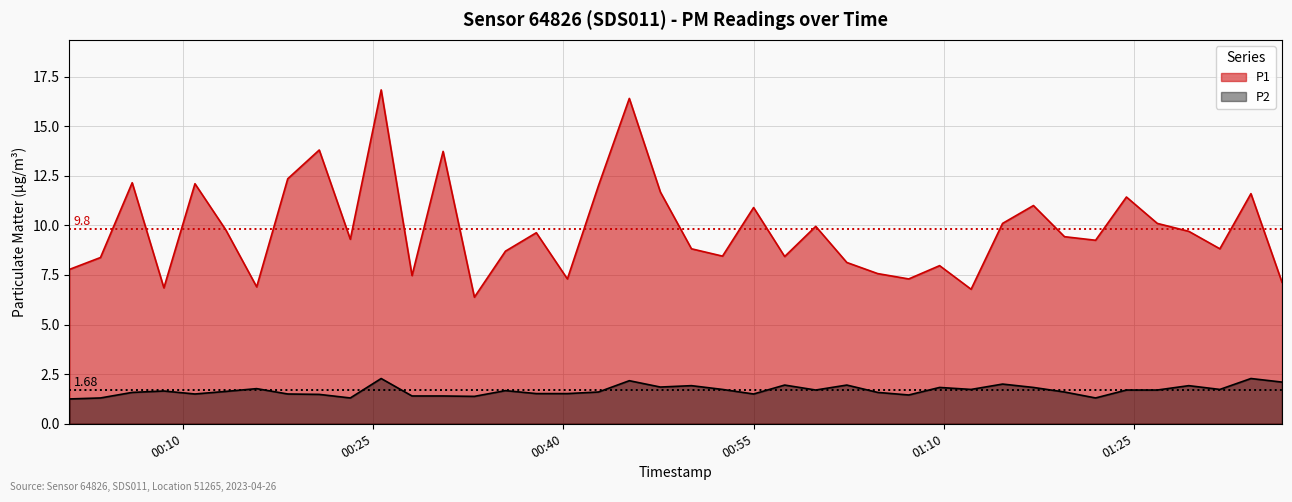

Rank the series by their average value, from highest to lowest.

P1, P2